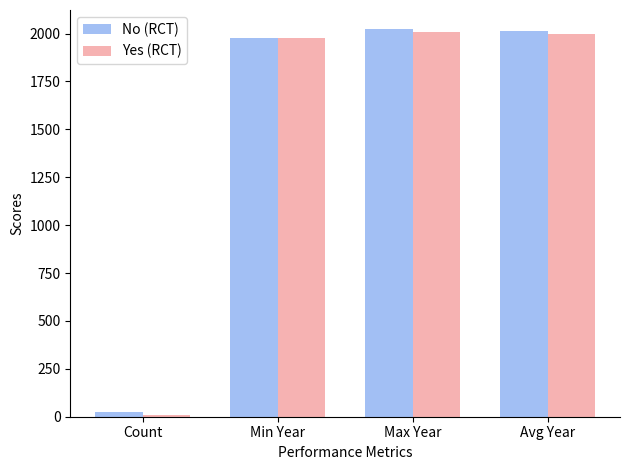

What value does the No (RCT) series have at Avg Year, to the nearest 10?

2010